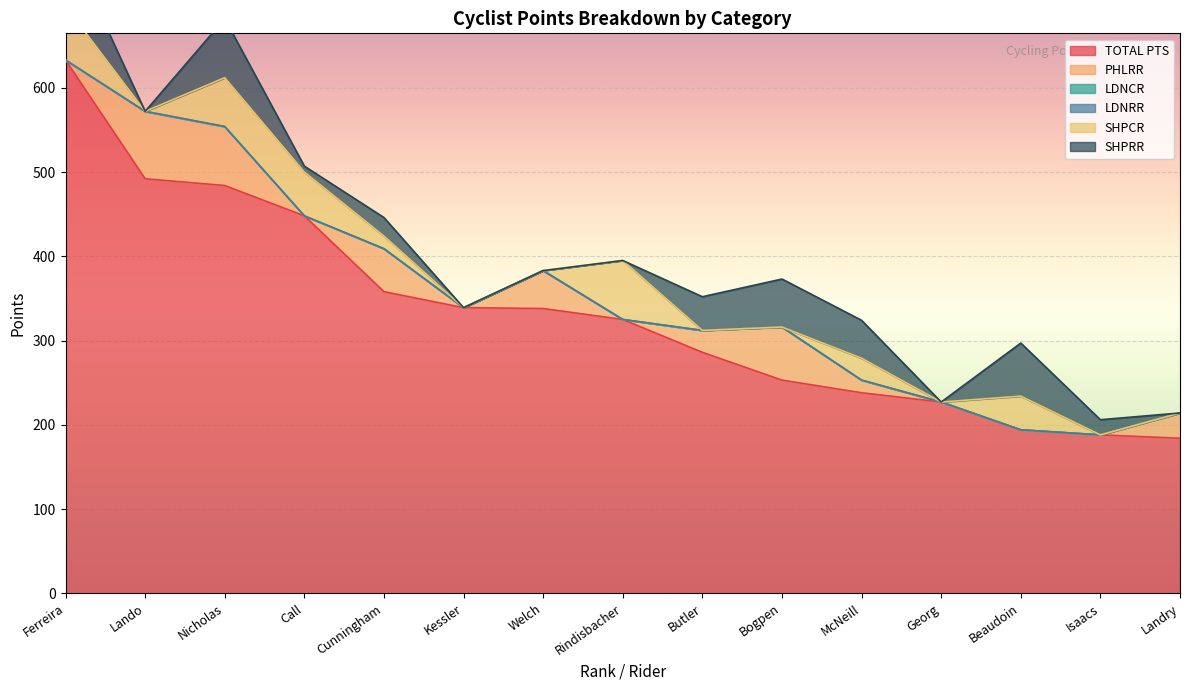

What is the lowest value of the TOTAL PTS series?

184